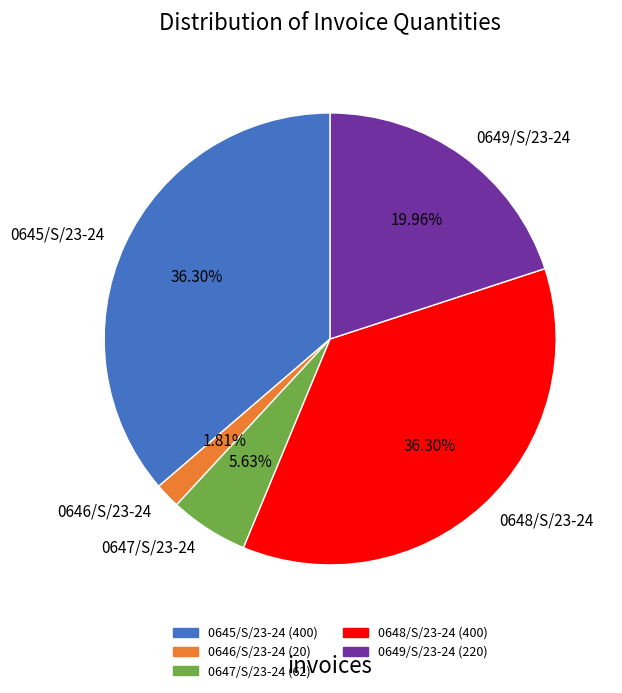

What is the total percentage of 0646/S/23-24 and 0647/S/23-24?

7.4%